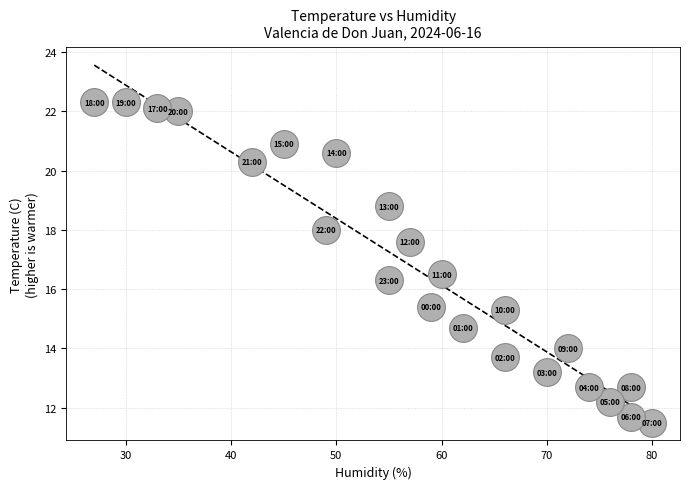

What Y value in the scatter plot is closest to 16?

16.3